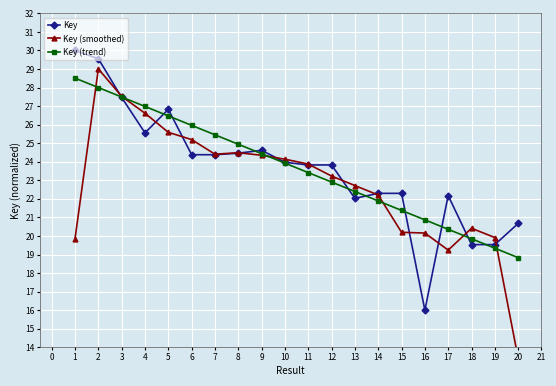

How many times do Key and Key (smoothed) cross each other?

12